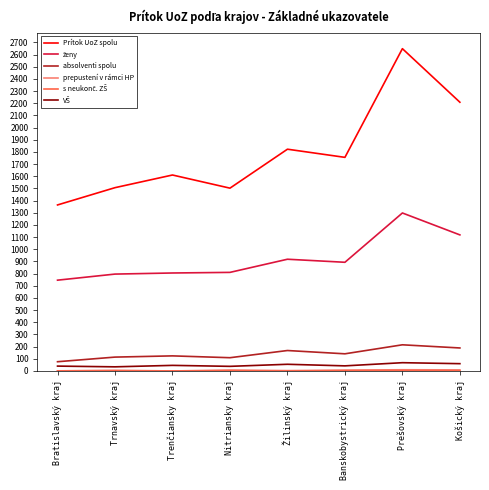

Which series has the widest spread of values?

Prítok UoZ spolu